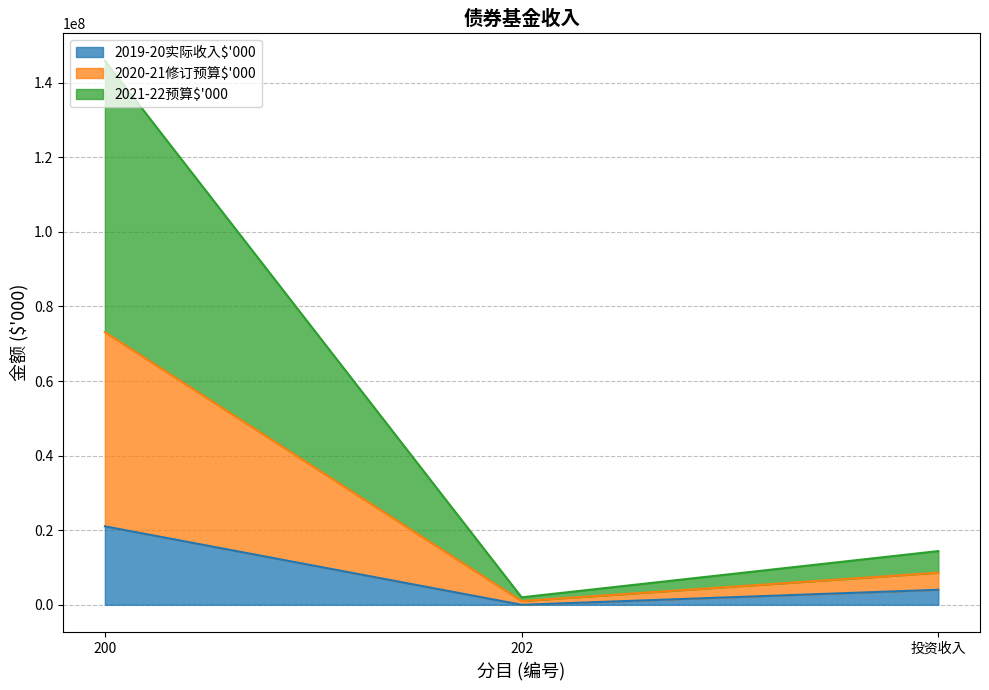

Is the value of 2019-20实际收入$'000 at 投资收入 greater than the value of 2021-22预算$'000 at 202?

Yes